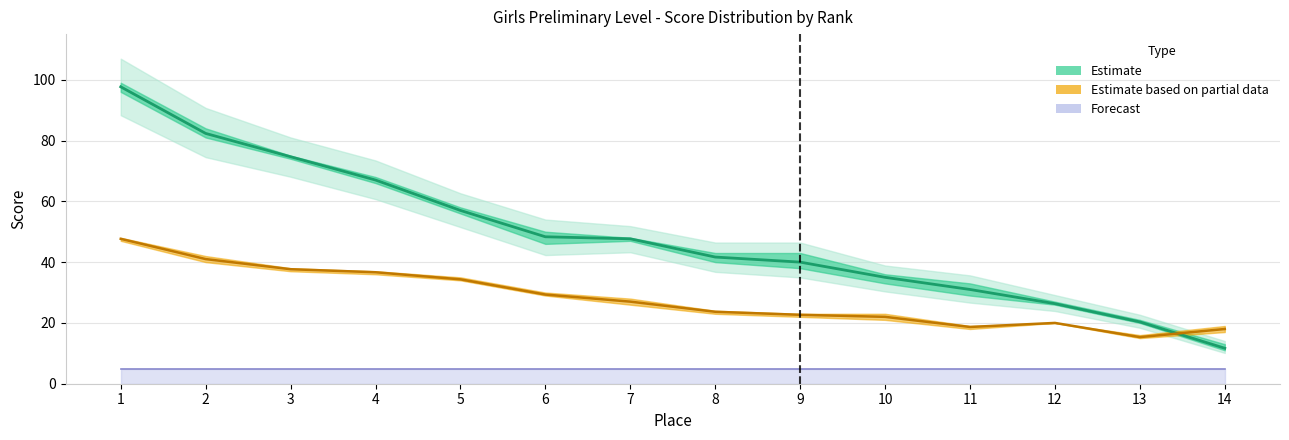

Does the chart have visible grid lines?

Yes